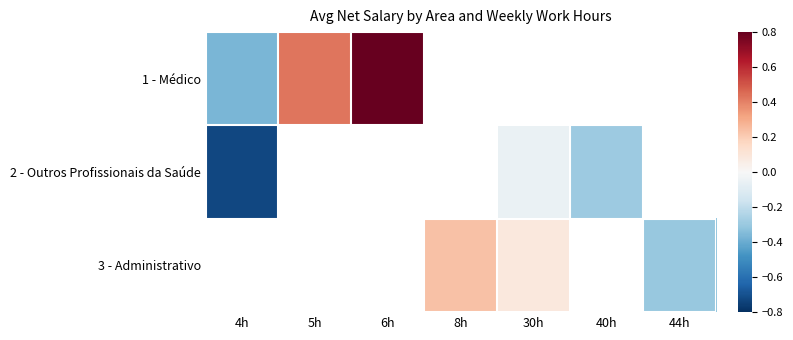

What is the approximate value of 1 - Médico at 6h?

1.0